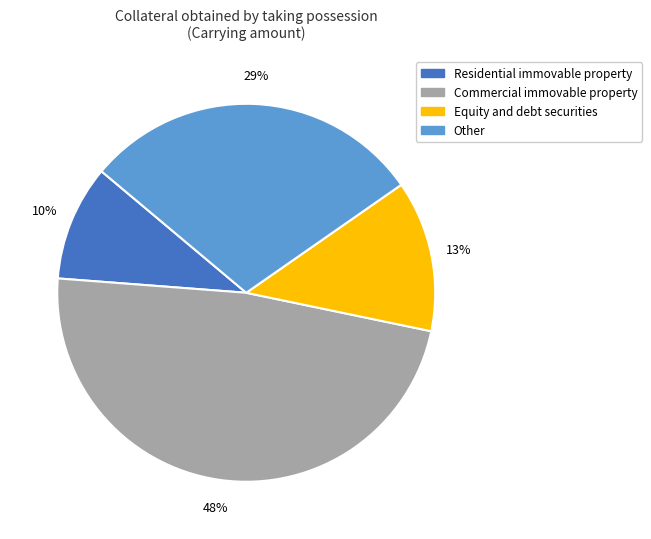

Is it true that Other is 35% of the pie?

False